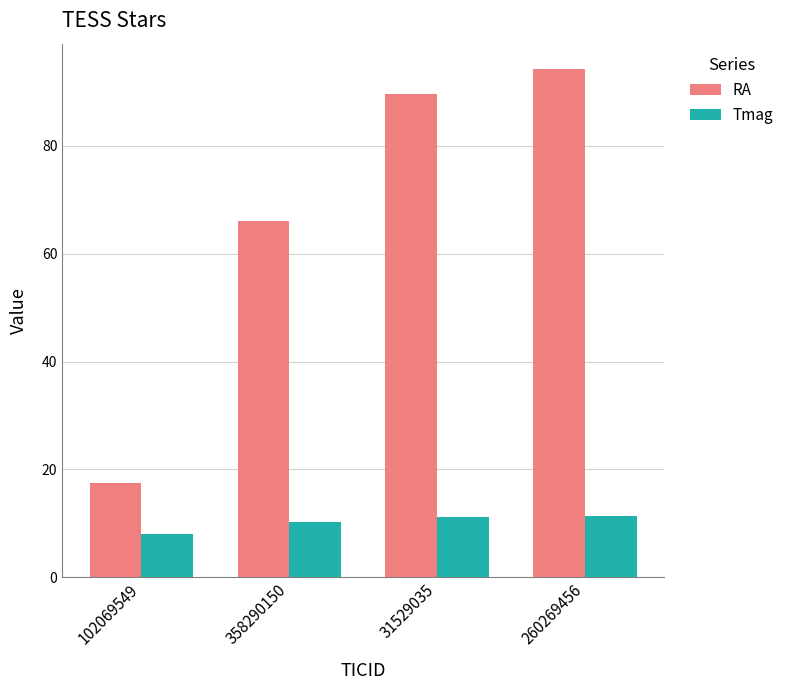

How many data points does each series have?

4